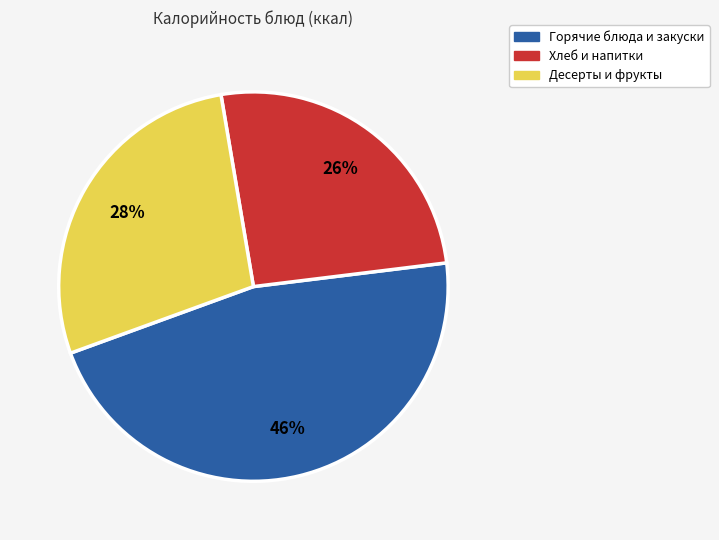

The Десерты и фрукты slice represents 41% of the pie. True or false?

False